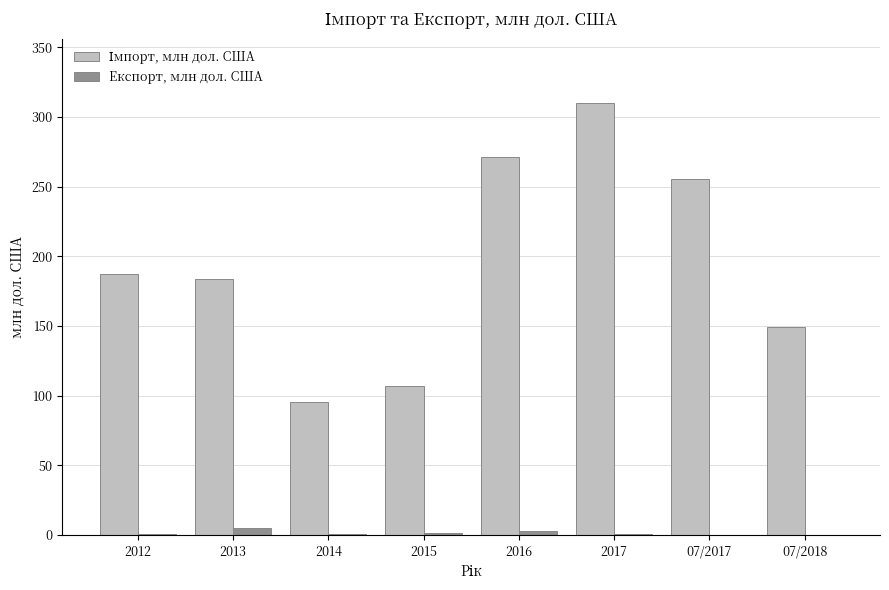

How many groups of bars are there?

8